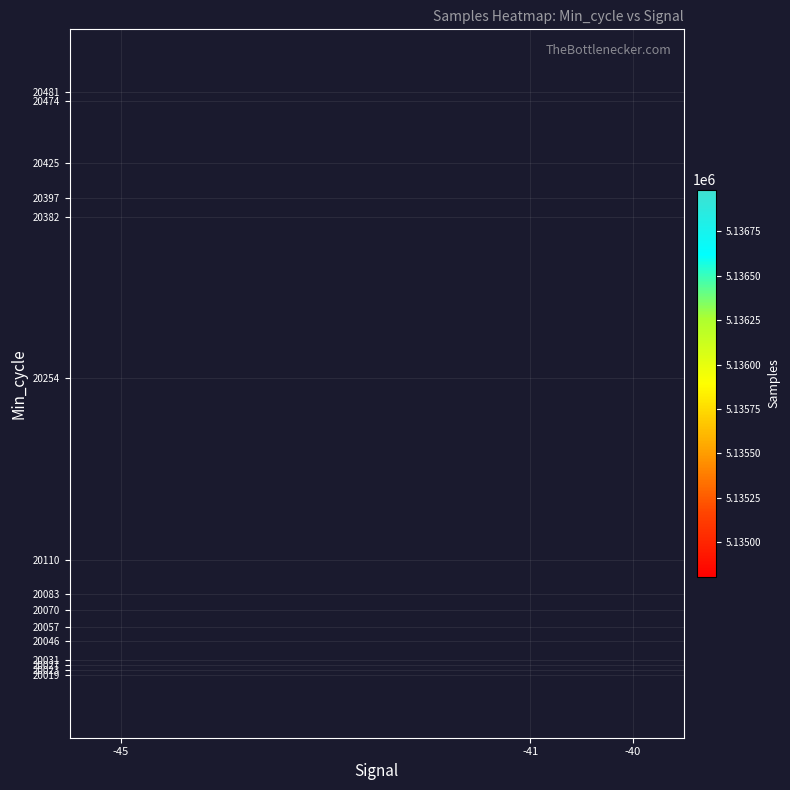

Which category has the lowest value across all series?

-40